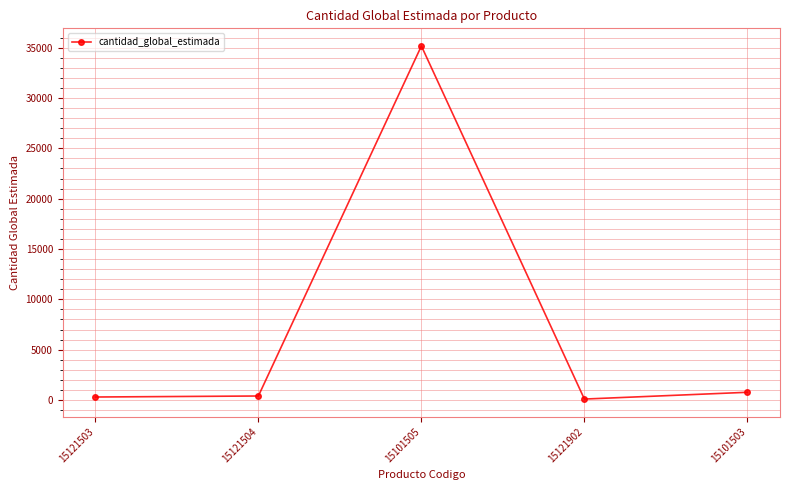

At which category does the data reach its first local peak?

15101505